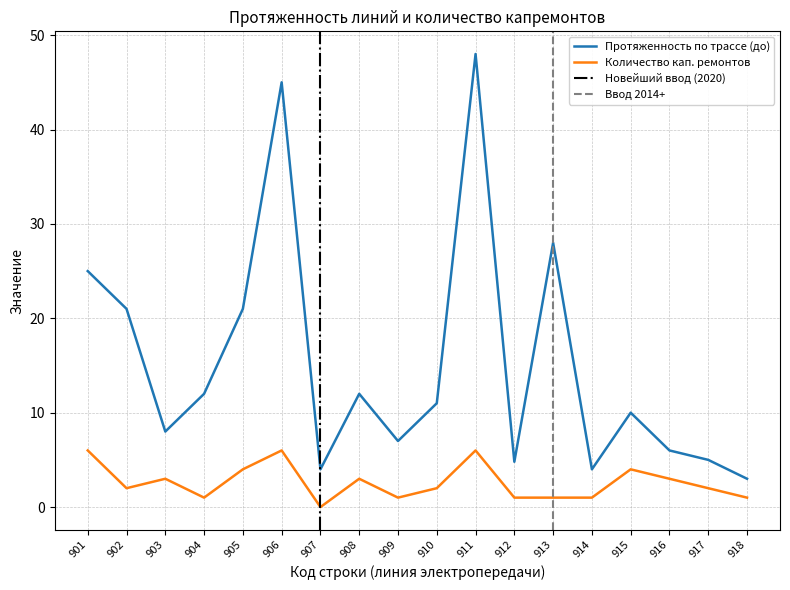

At 914, list the series in order from largest to smallest.

Протяженность по трассе (до), Количество кап. ремонтов